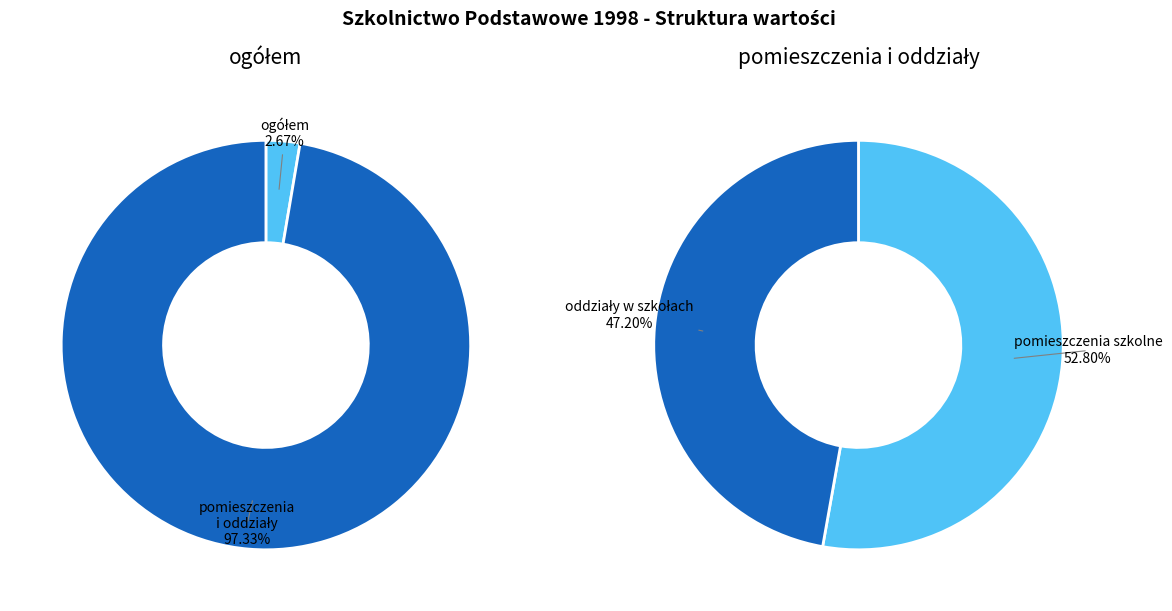

Approximately how many times larger is the value at ogółem compared to pomieszczenia szkolne?

0.1